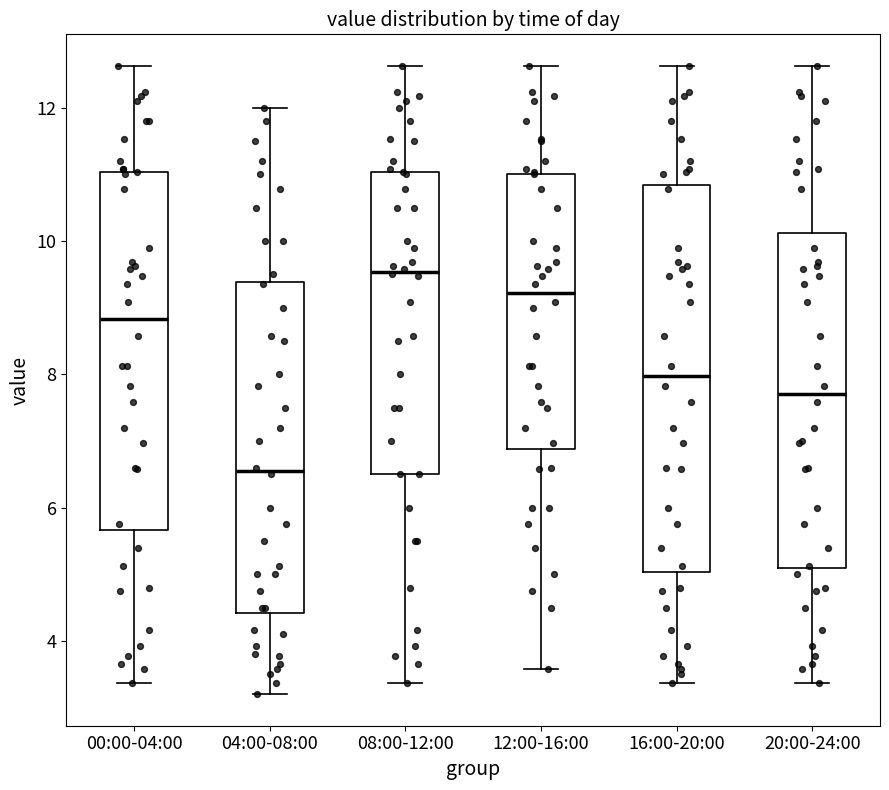

Comparing the boxes themselves (not the whiskers), which one is the tallest?

16:00-20:00